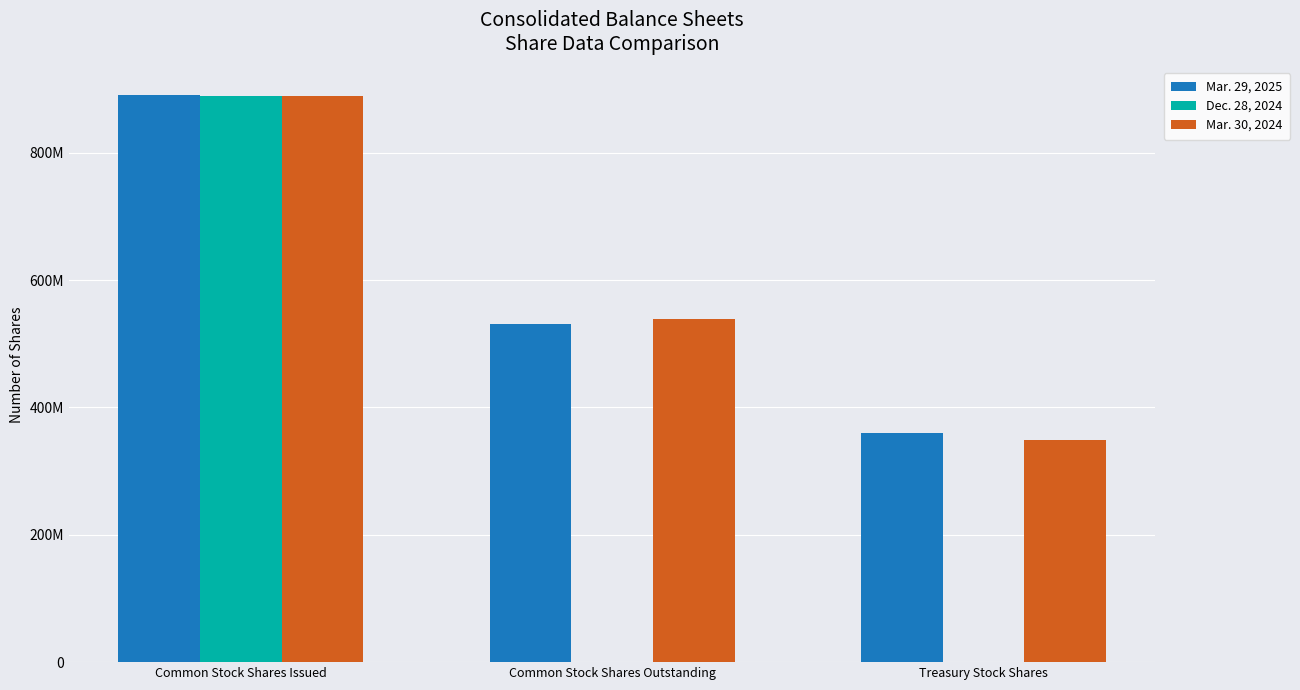

At which category is the sum across all series the highest?

Common Stock Shares Issued